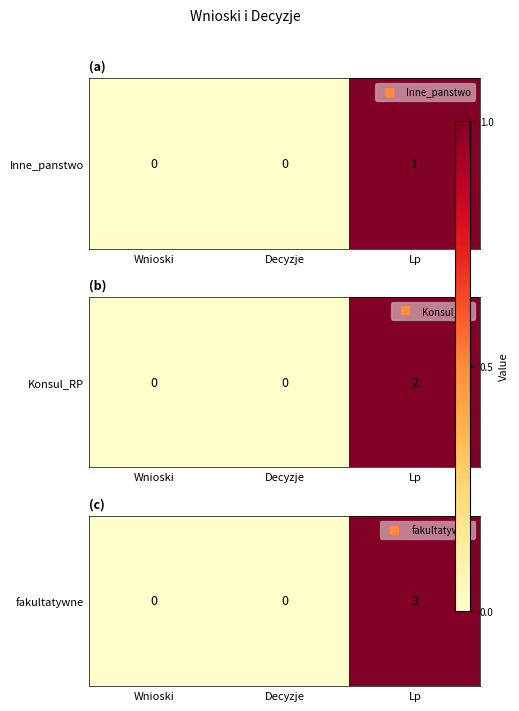

Reading left to right, extract all data points from this chart.

0	0	3